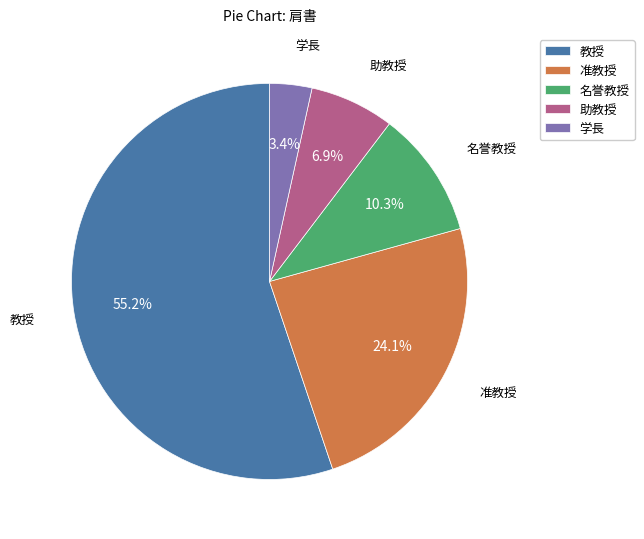

Is it true that 学長 is 13% of the pie?

False